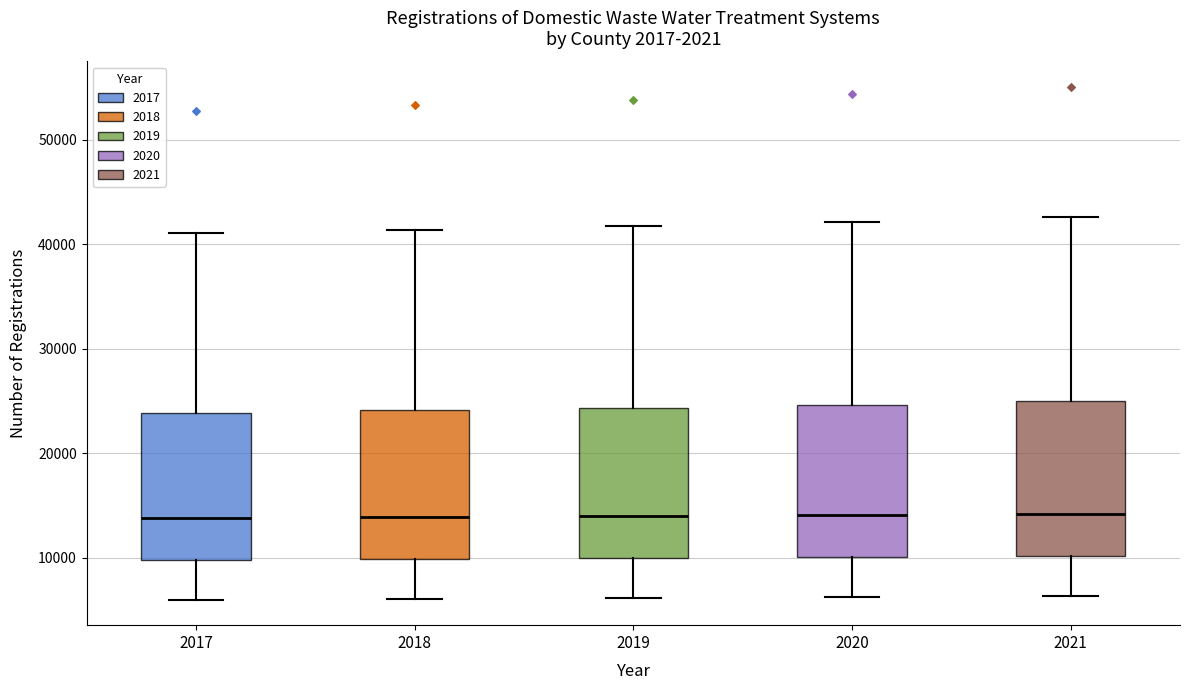

Where is the lower edge of the box at x = 2021 on the y-axis? The values are not printed on the chart, so give them approximately, as read against the axis.

10000